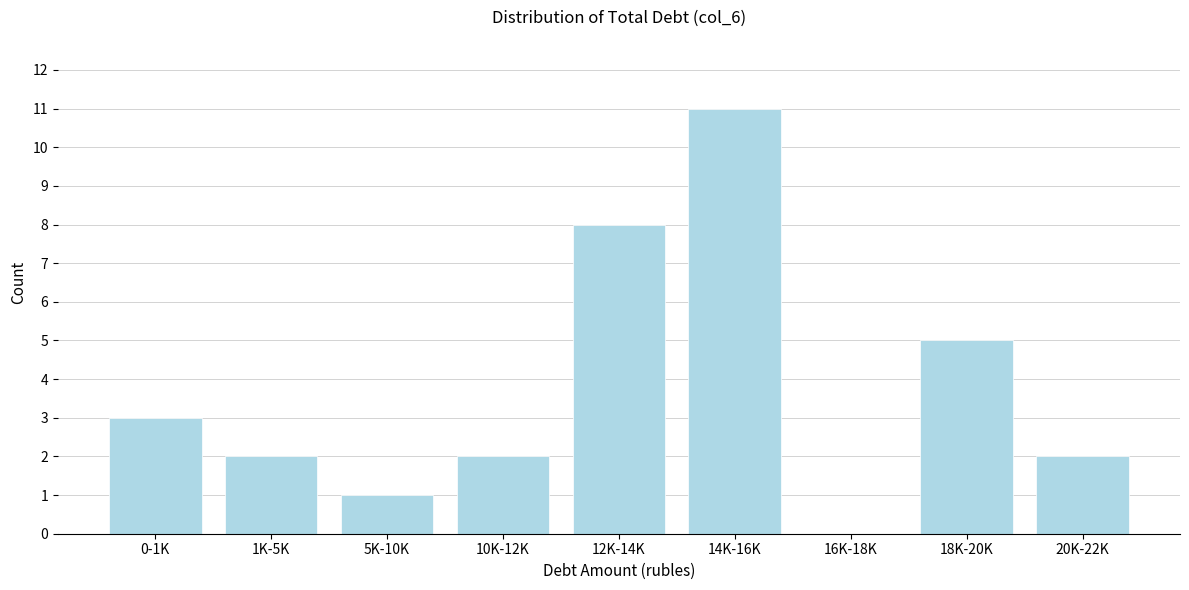

Reading right to left, extract all data points from this chart.

20K-22K=2	18K-20K=5	16K-18K=0	14K-16K=11	12K-14K=8	10K-12K=2	5K-10K=1	1K-5K=2	0-1K=3